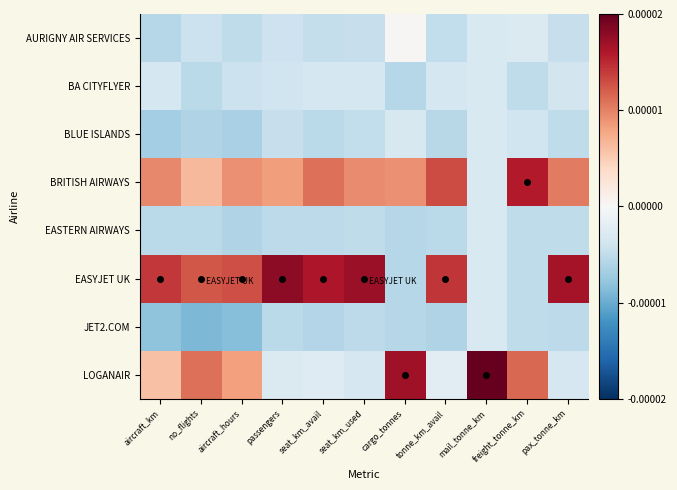

At which category is the sum across all series the highest?

cargo_tonnes